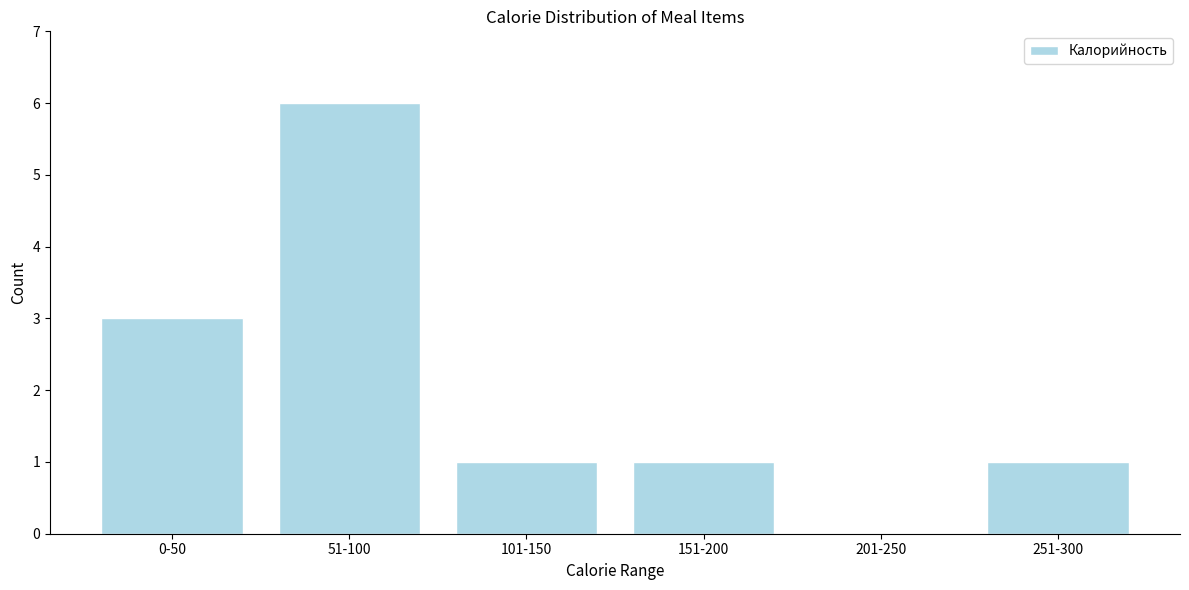

Reading right to left, list all the values displayed in this chart.

251-300=1	201-250=0	151-200=1	101-150=1	51-100=6	0-50=3